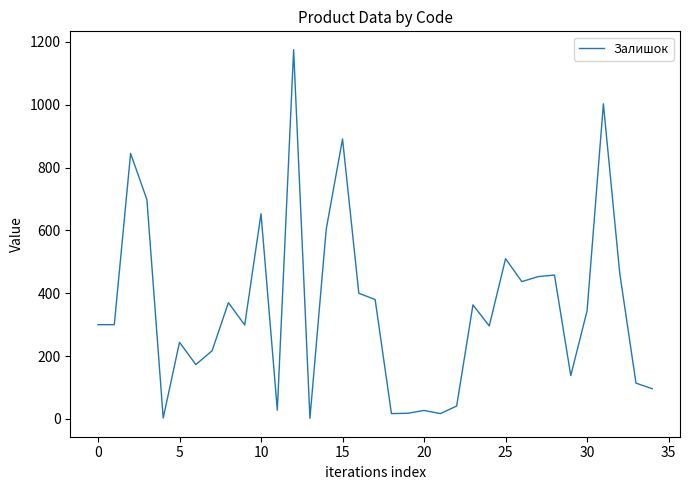

What is the minimum value shown in the chart?

2